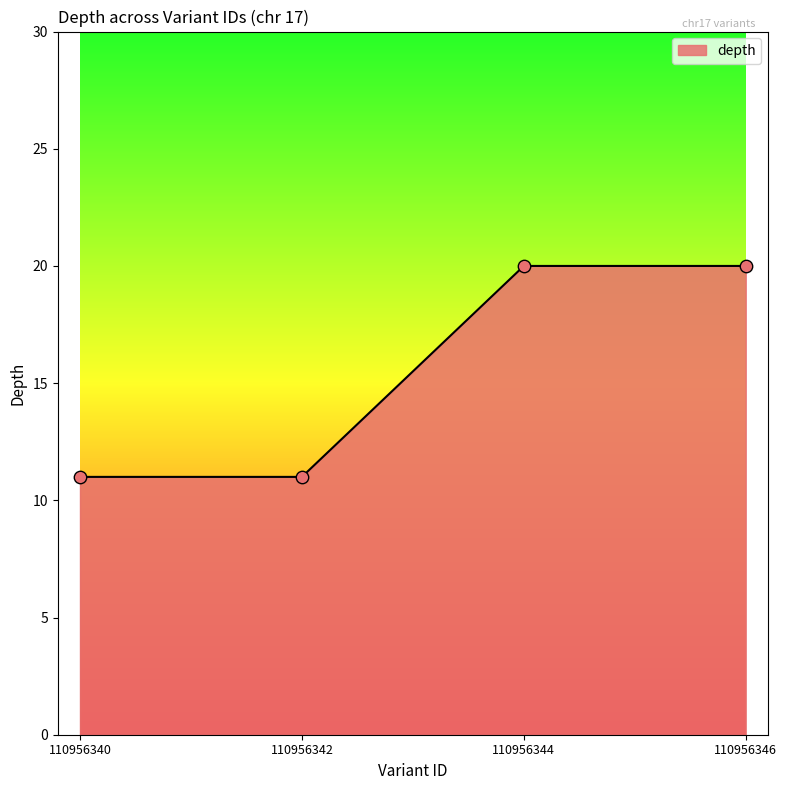

What is the change in value from 110956340 to 110956346?

+9